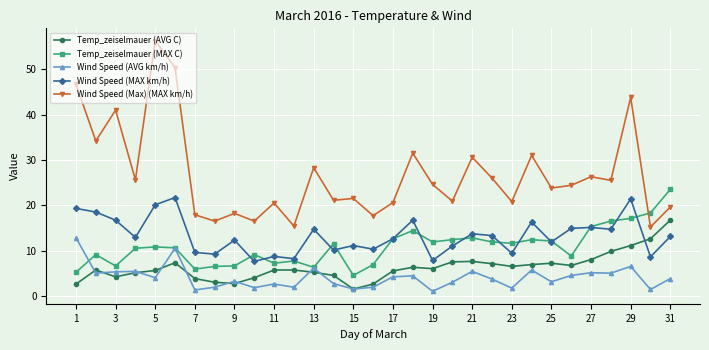

Count the number of data series in this chart.

5